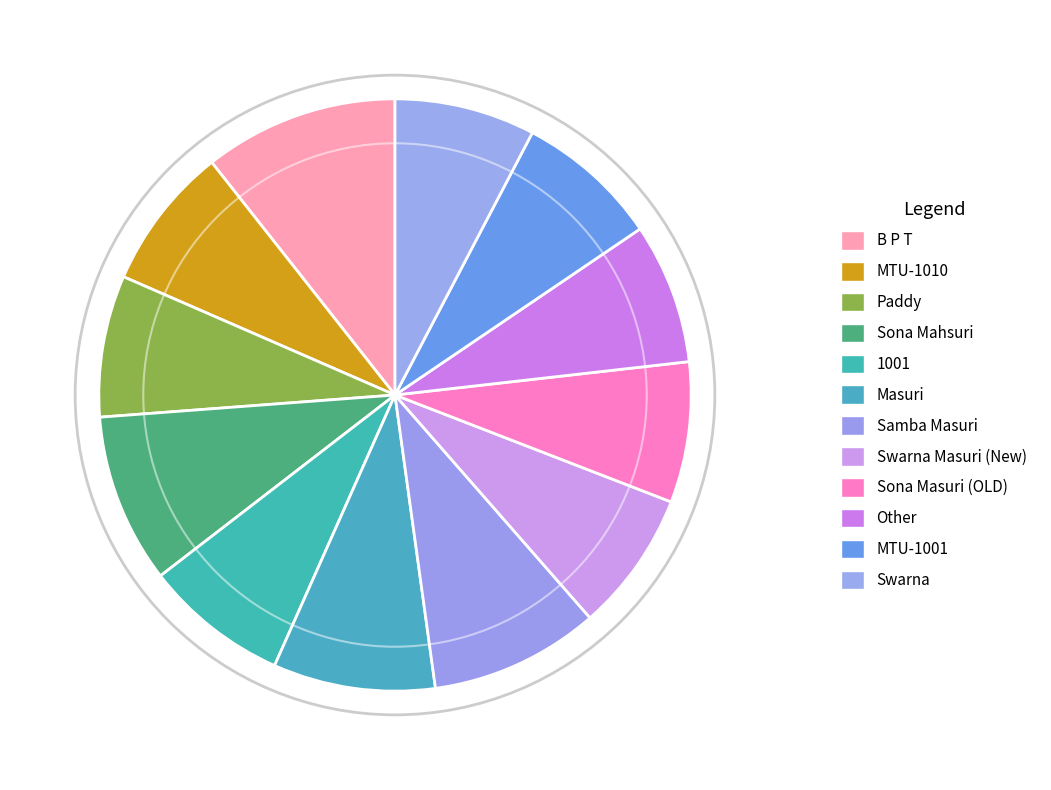

Approximately how many times larger is the value at Swarna Masuri (New) compared to MTU-1001?

1.0